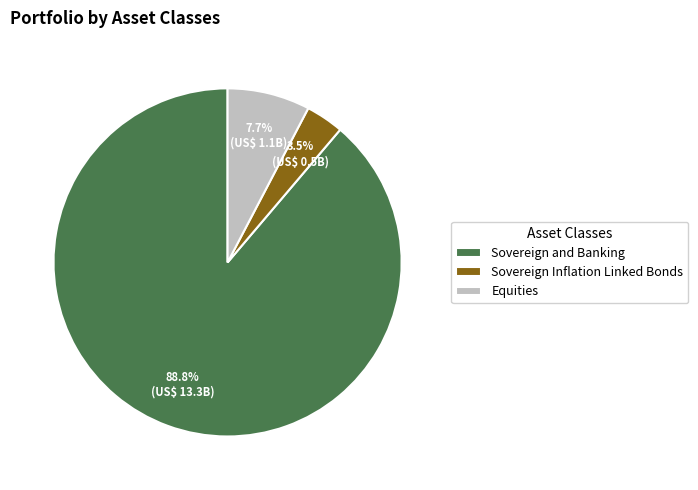

Count the number of slices in the pie.

3